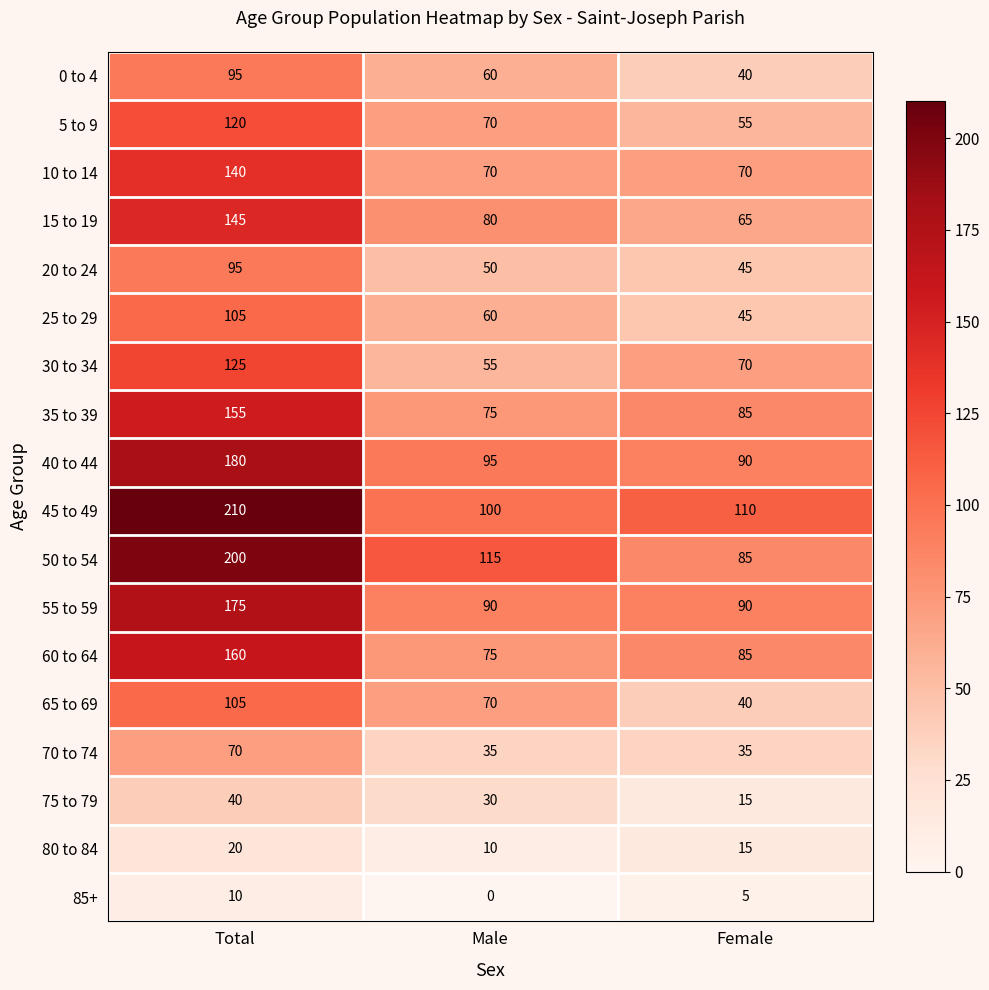

What is the spread (max minus min) of values at Female?

105